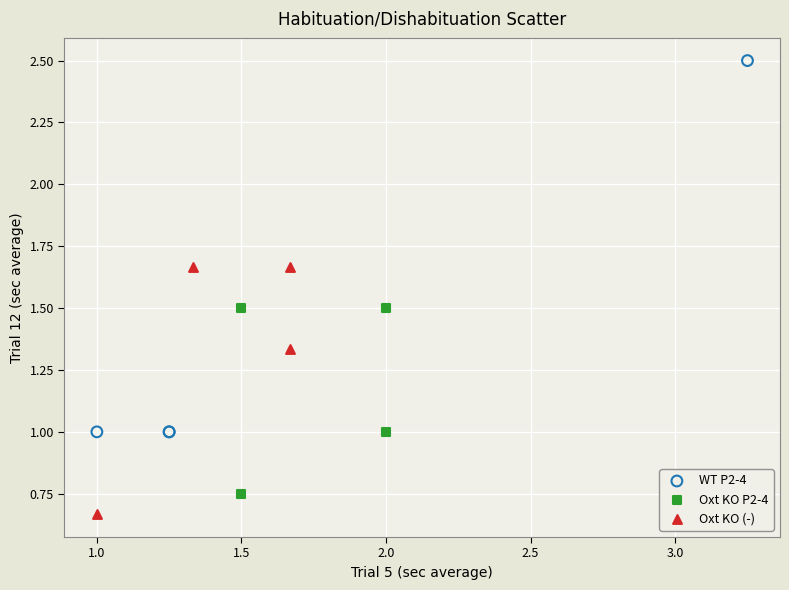

Which series contains the lowest Y value?

Oxt KO (-)